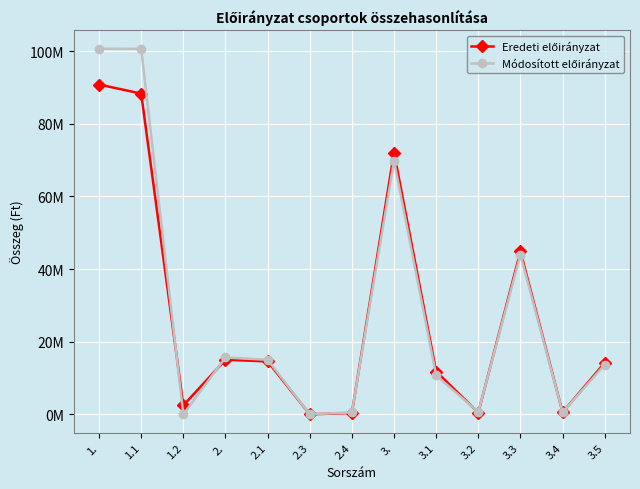

In Módosított előirányzat, how many points are lower than both neighbors (excluding endpoints)?

4